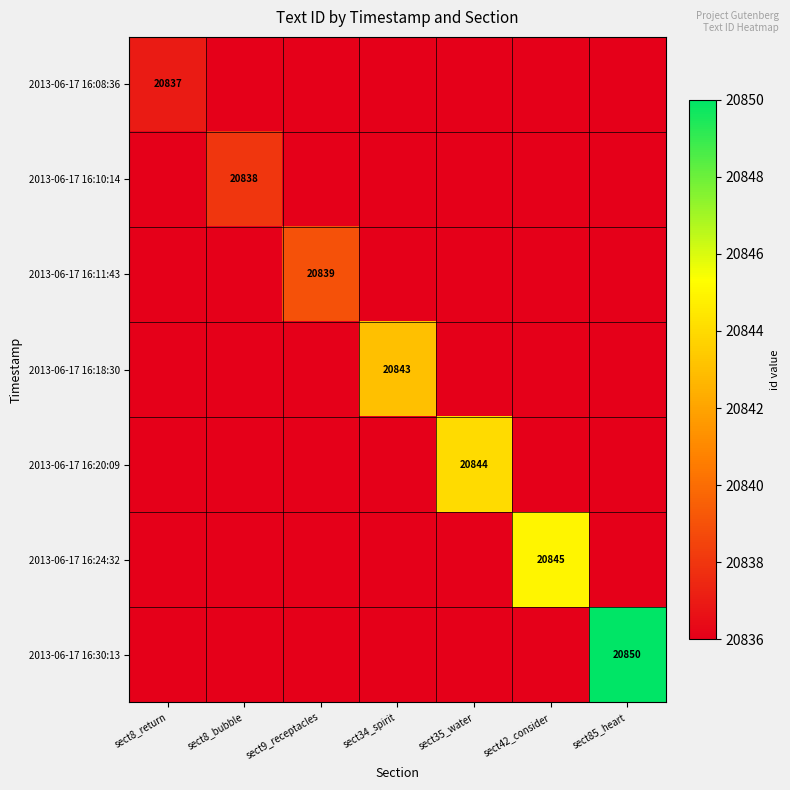

The value of 2013-06-17 16:08:36 at sect8_return is 36726. True or false?

False